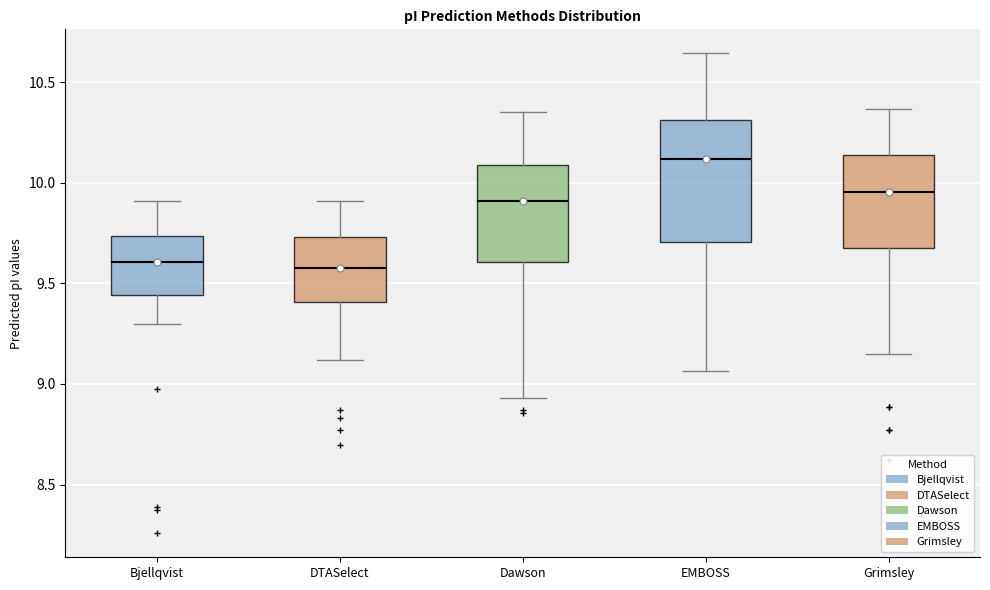

Reading left to right, read every box against the y-axis: the position of its median line, the range the box covers, and the ends of its whiskers. The values are not printed on the chart, so give them approximately, as read against the axis.

Bjellqvist: median 9.60, box 9.45 to 9.75, whiskers 9.30 to 9.90
DTASelect: median 9.60, box 9.40 to 9.75, whiskers 9.10 to 9.90
Dawson: median 9.90, box 9.60 to 10.10, whiskers 8.95 to 10.35
EMBOSS: median 10.10, box 9.70 to 10.30, whiskers 9.05 to 10.65
Grimsley: median 9.95, box 9.70 to 10.15, whiskers 9.15 to 10.35